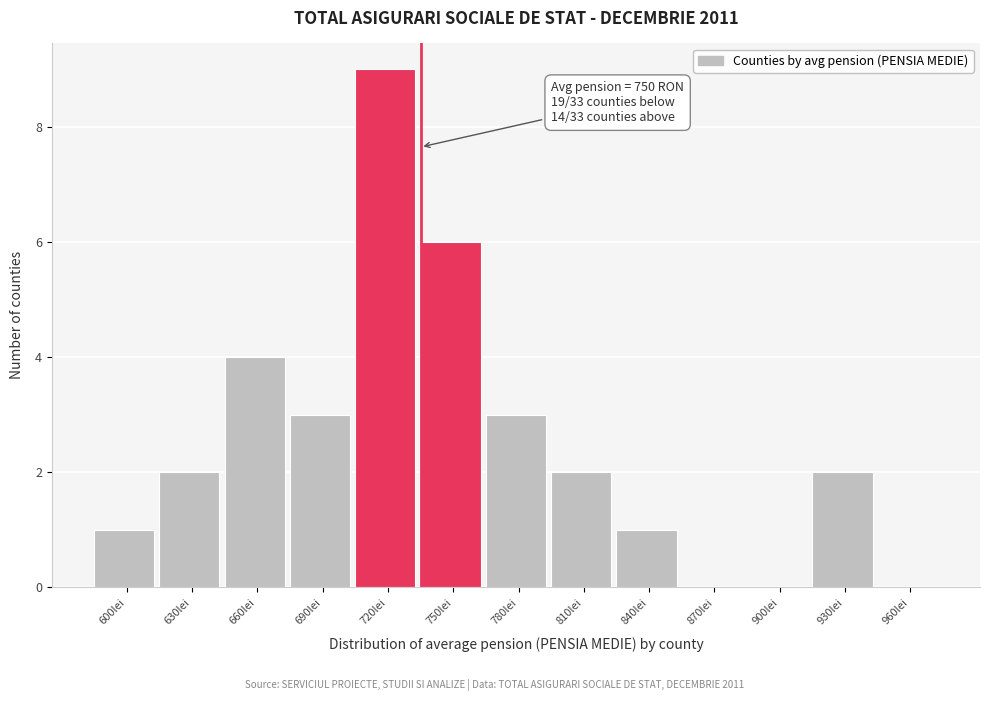

Reading left to right, extract all data points from this chart.

600lei=1	630lei=2	660lei=4	690lei=3	720lei=9	750lei=6	780lei=3	810lei=2	840lei=1	870lei=0	900lei=0	930lei=2	960lei=0